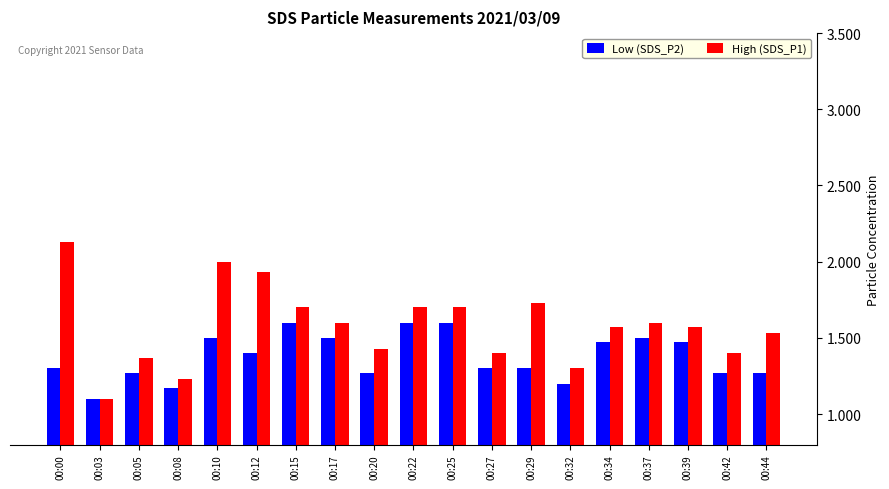

What is the difference between the Low (SDS_P2) values at 00:12 and 00:03?

0.3